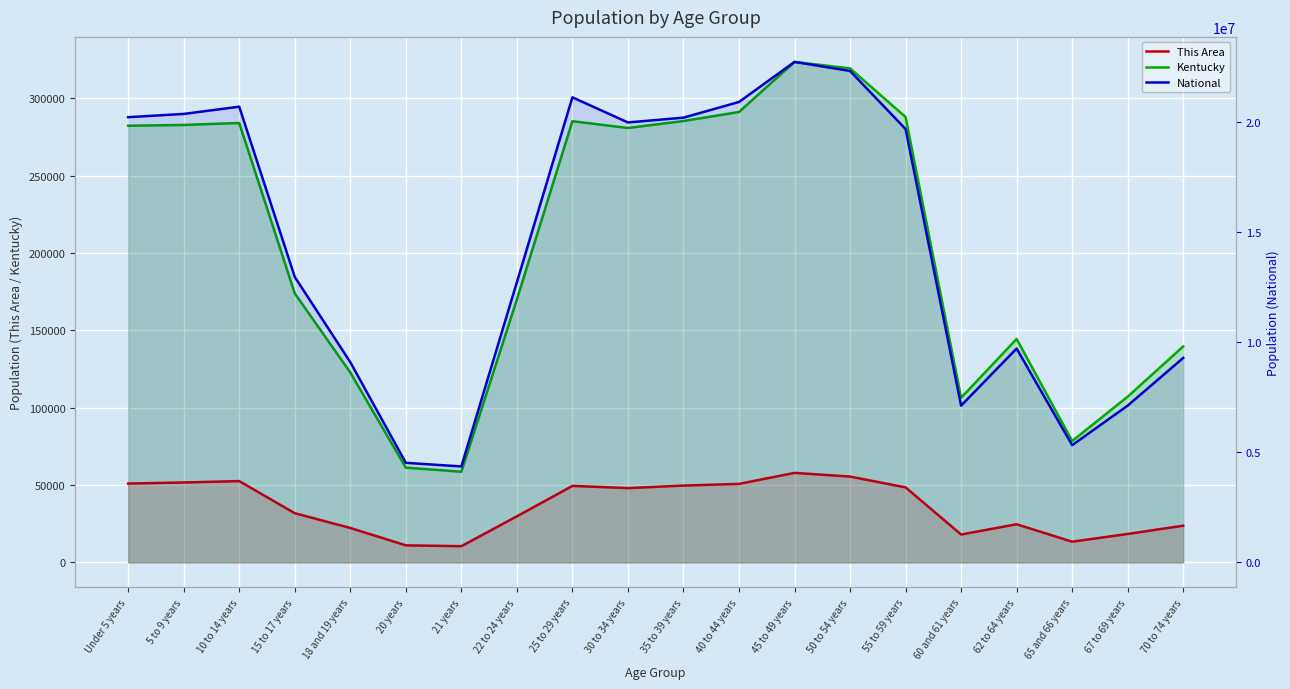

True or false: Kentucky and This Area cross at least once.

False